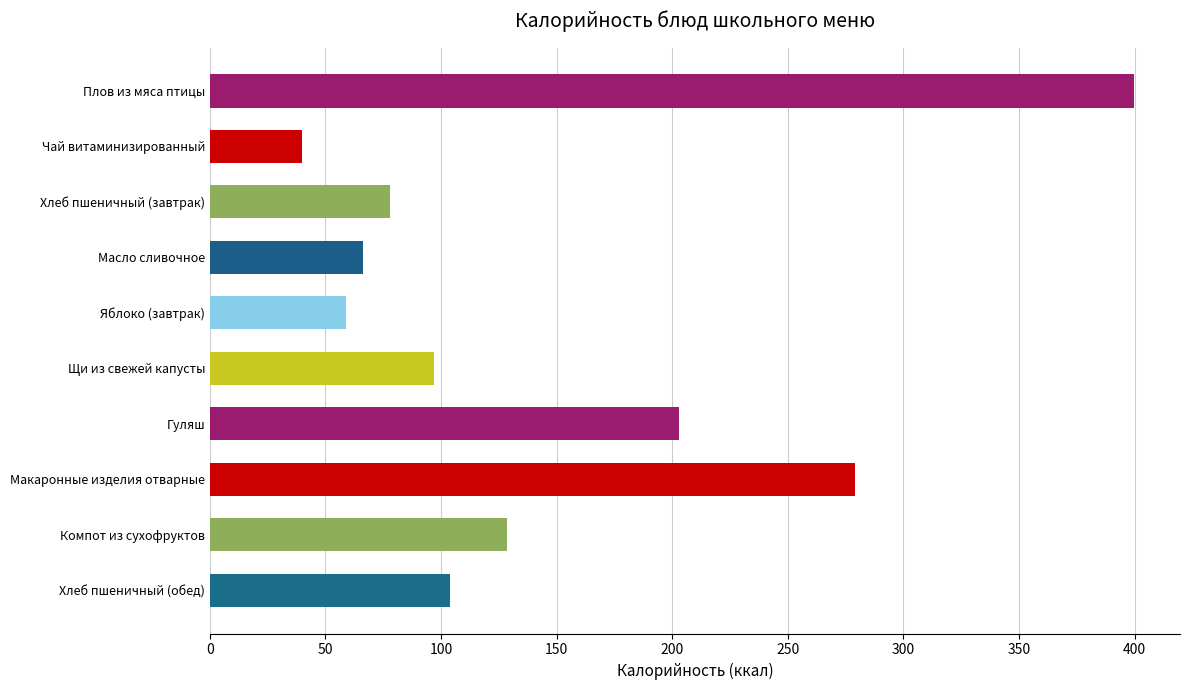

What is the change in value from Гуляш to Макаронные изделия отварные?

+76.0